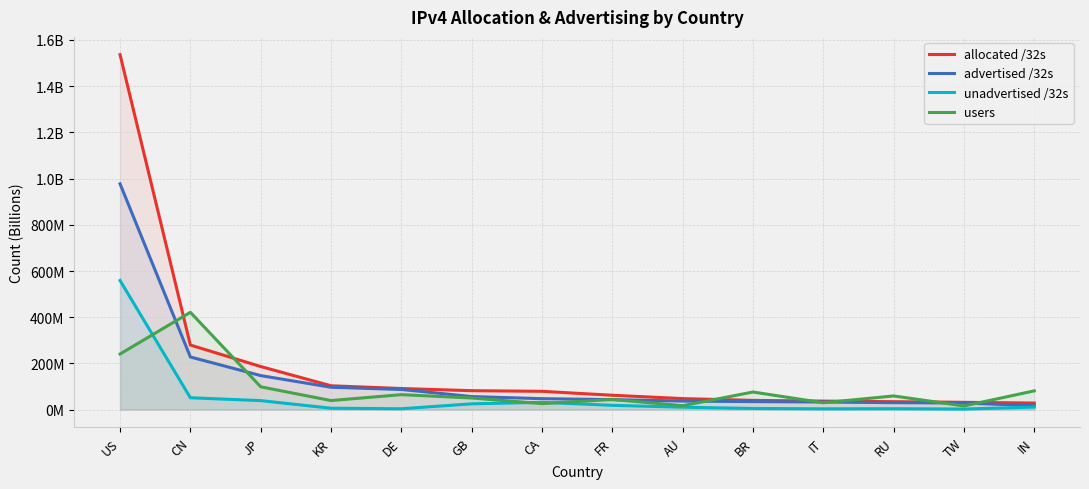

The value of advertised /32s at IT is 0.1. True or false?

False